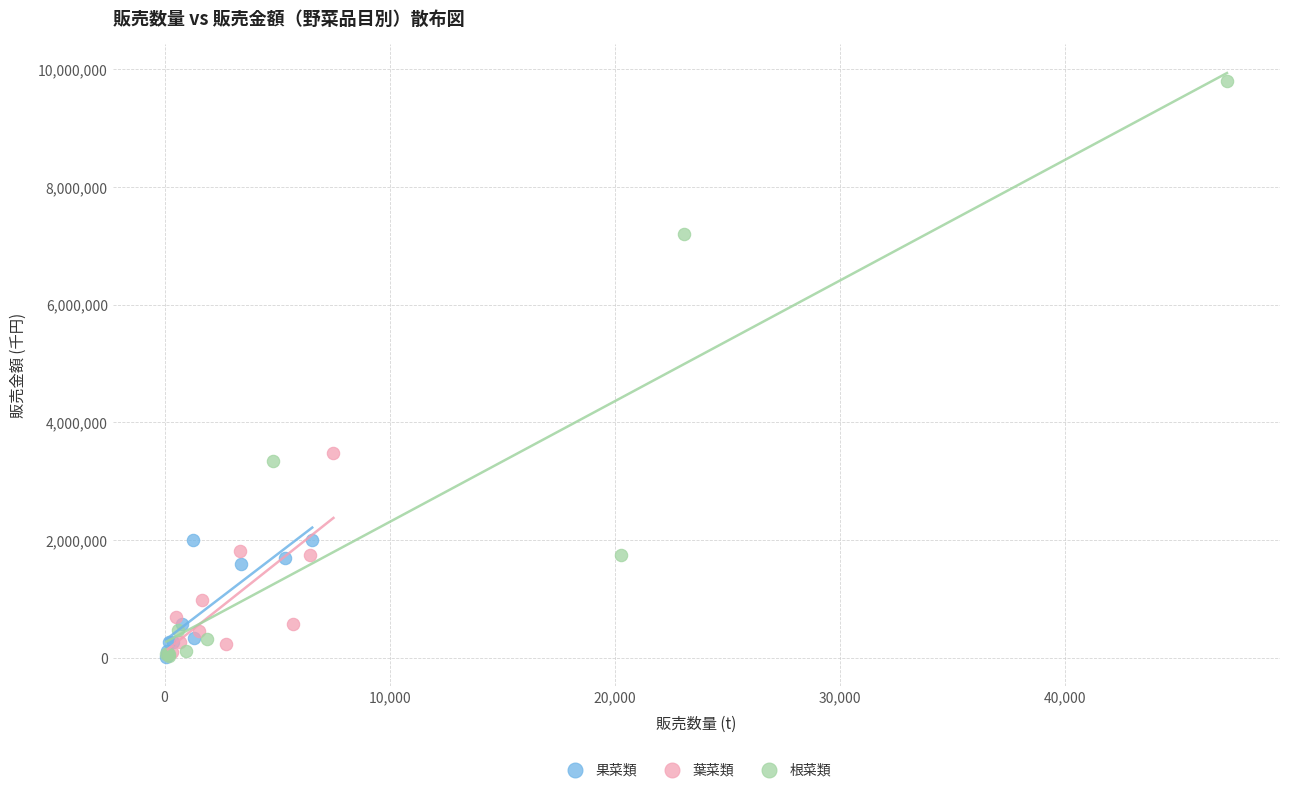

Which series has the largest Y range (max minus min)?

根菜類